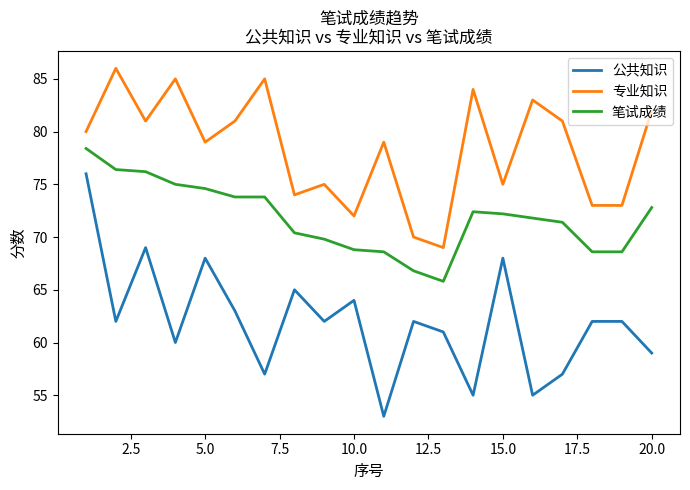

True or false: 公共知识 and 笔试成绩 intersect in this chart.

False